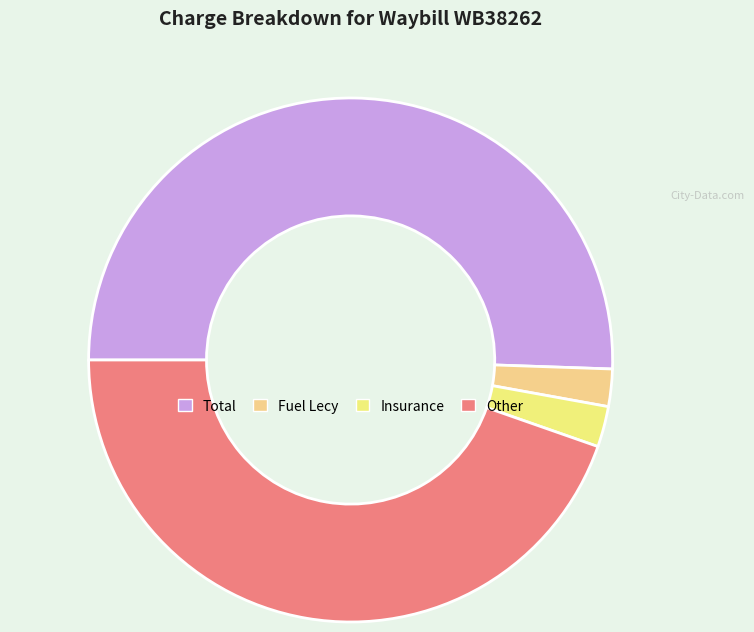

Which category accounts for the majority?

Total